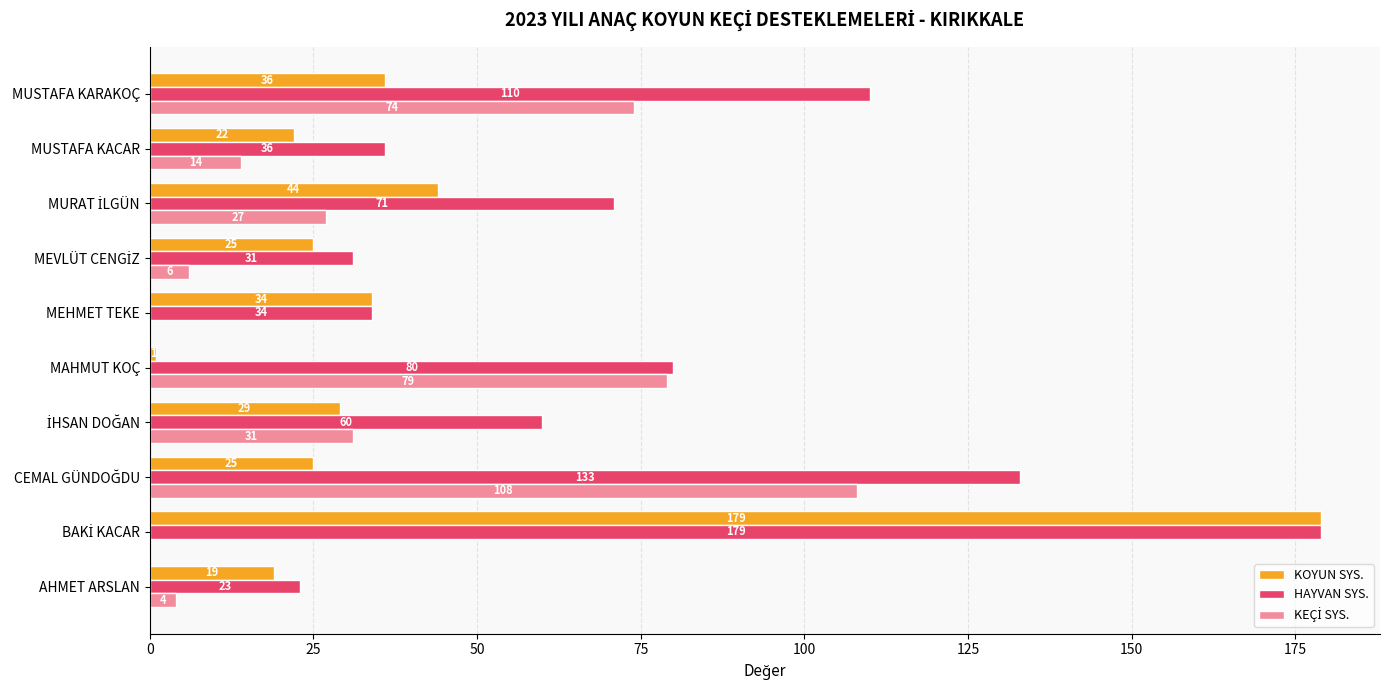

What is the maximum value for HAYVAN SYS.?

179